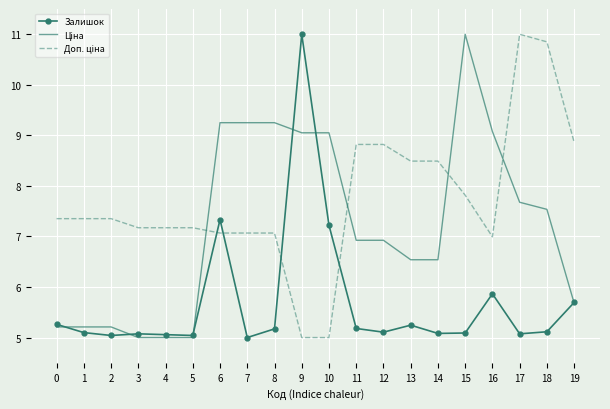

What is the difference between the highest and lowest values at 14?

3.4